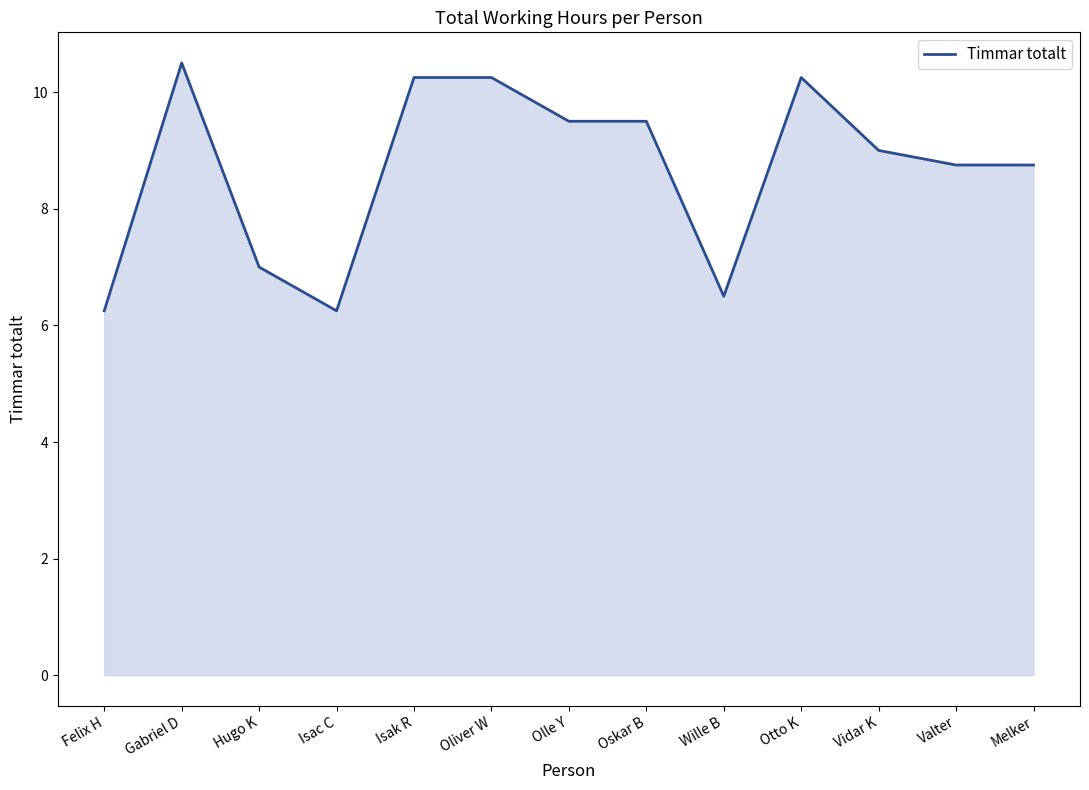

What position from the right is Melker?

1